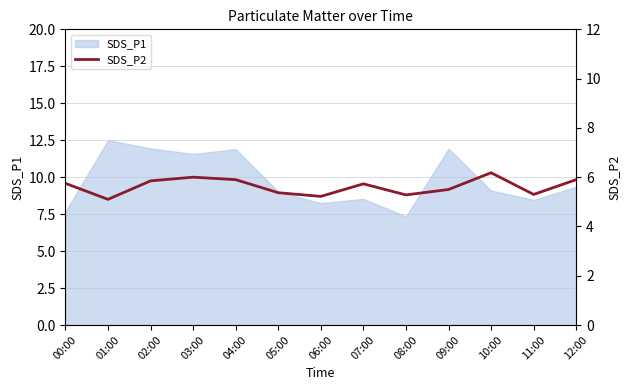

How many categories are shown in the chart?

13